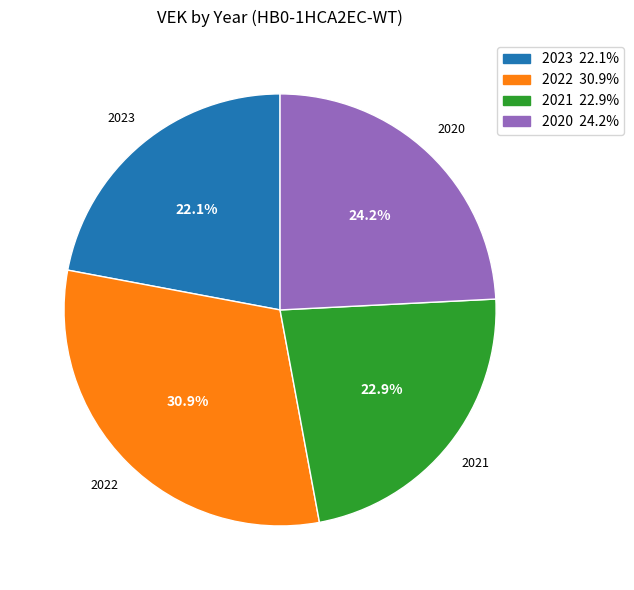

How many segments does this pie chart have?

4